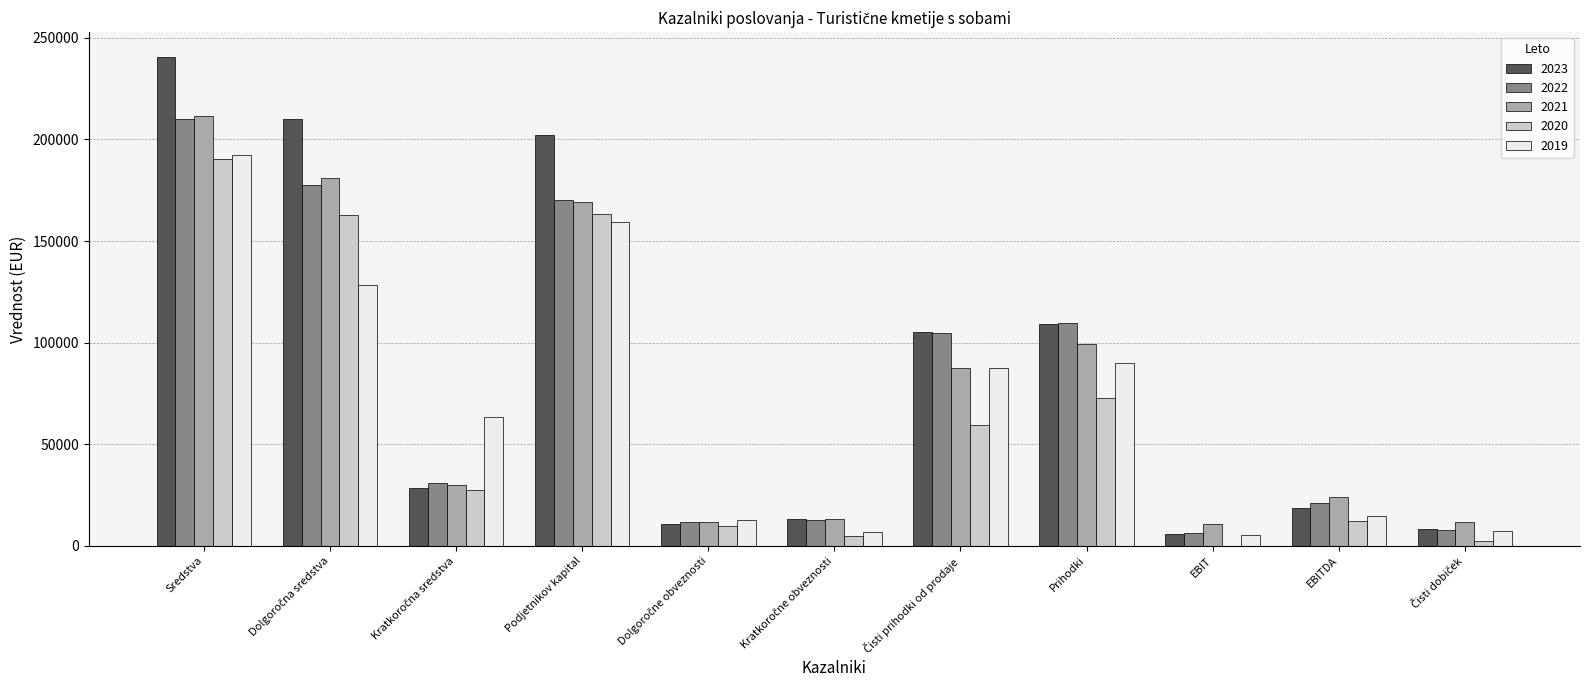

Where does the 2022 series first go above 30949?

Sredstva